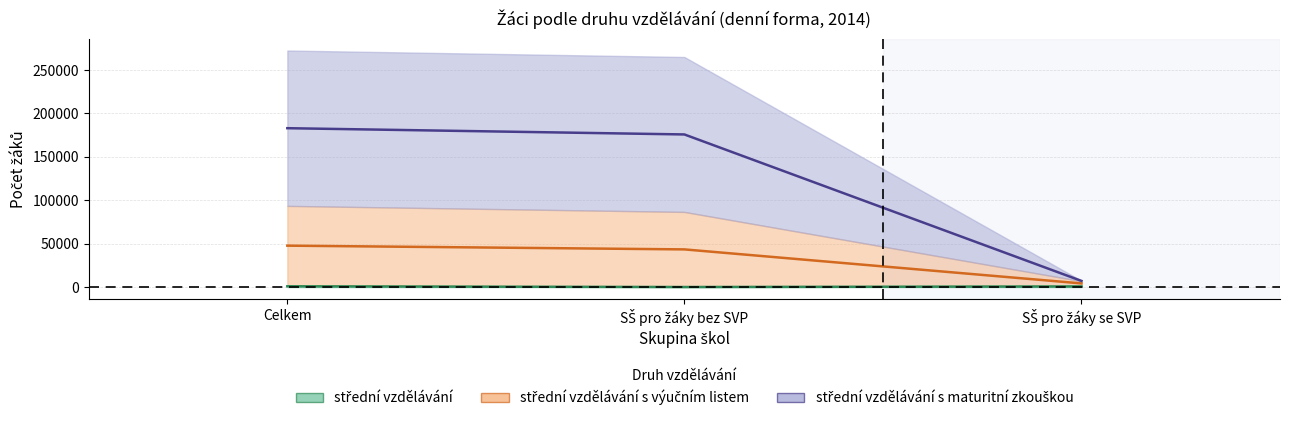

Does the chart have visible grid lines?

Yes